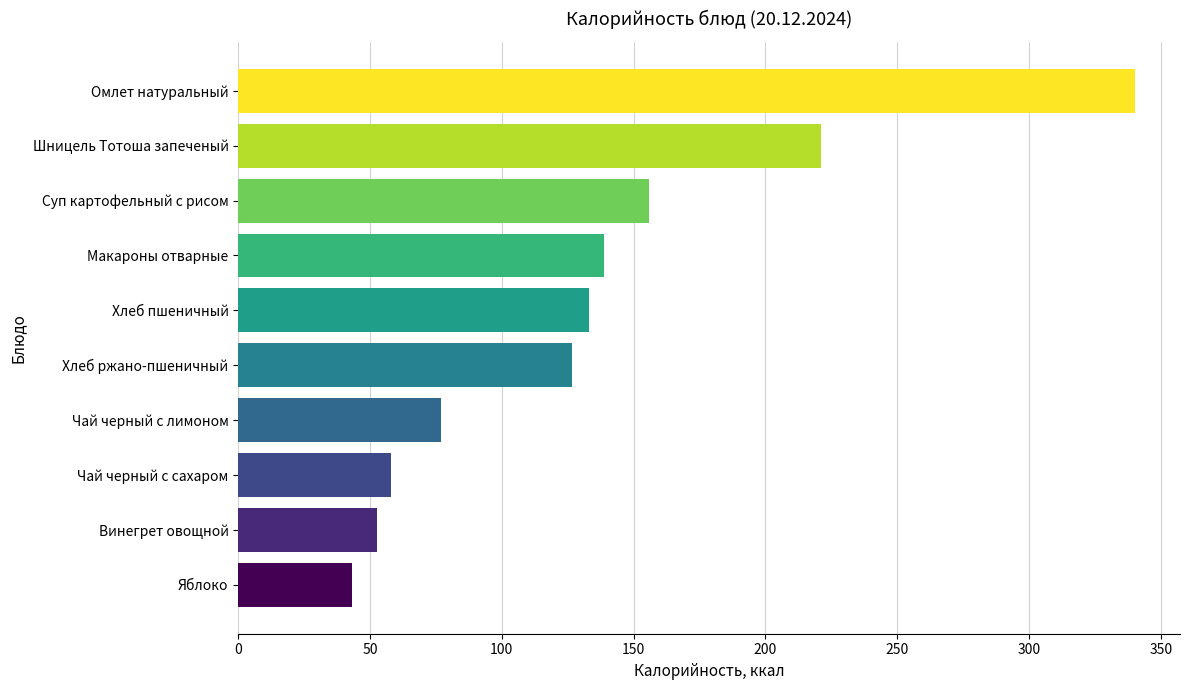

Reading top to bottom, extract all data points from this chart.

340.3	220.9	156.0	138.8	133.2	126.7	76.8	58.0	52.7	43.0